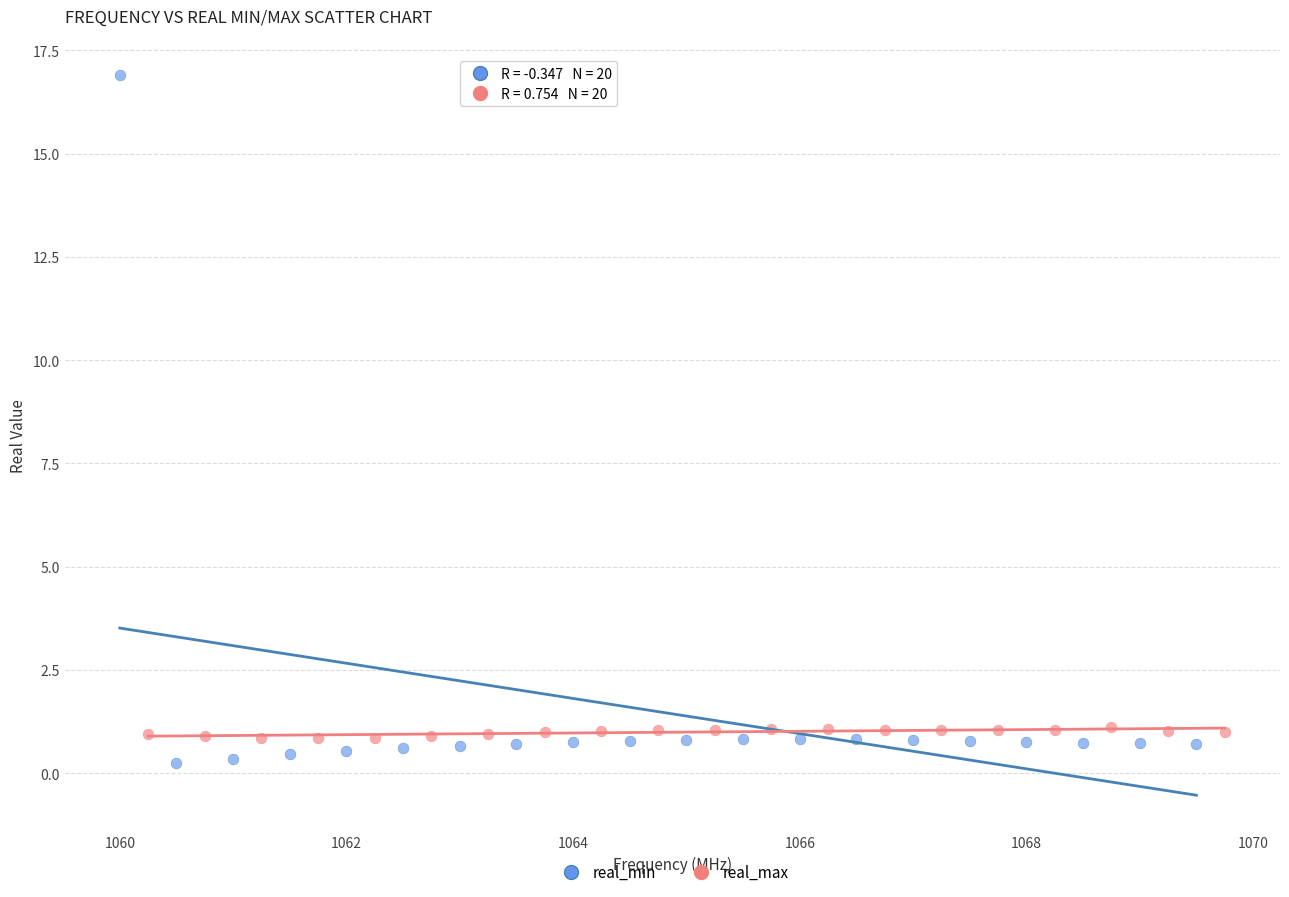

Which series reaches the maximum Y coordinate?

real_min